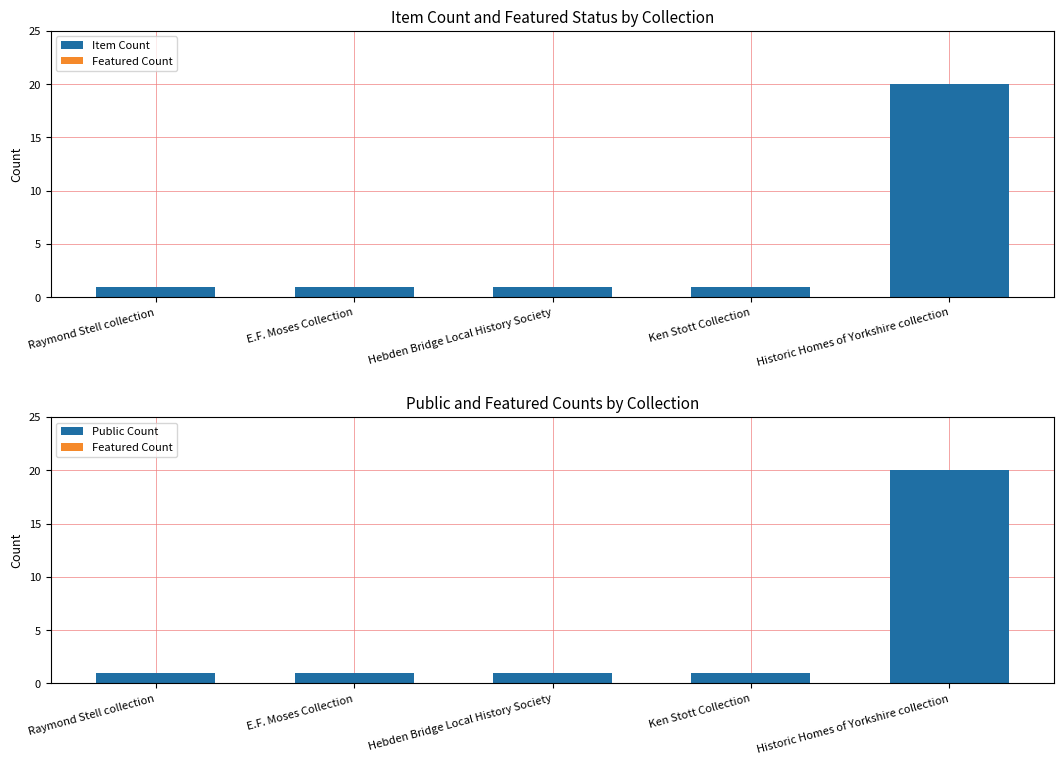

Count the number of categories in the chart.

5